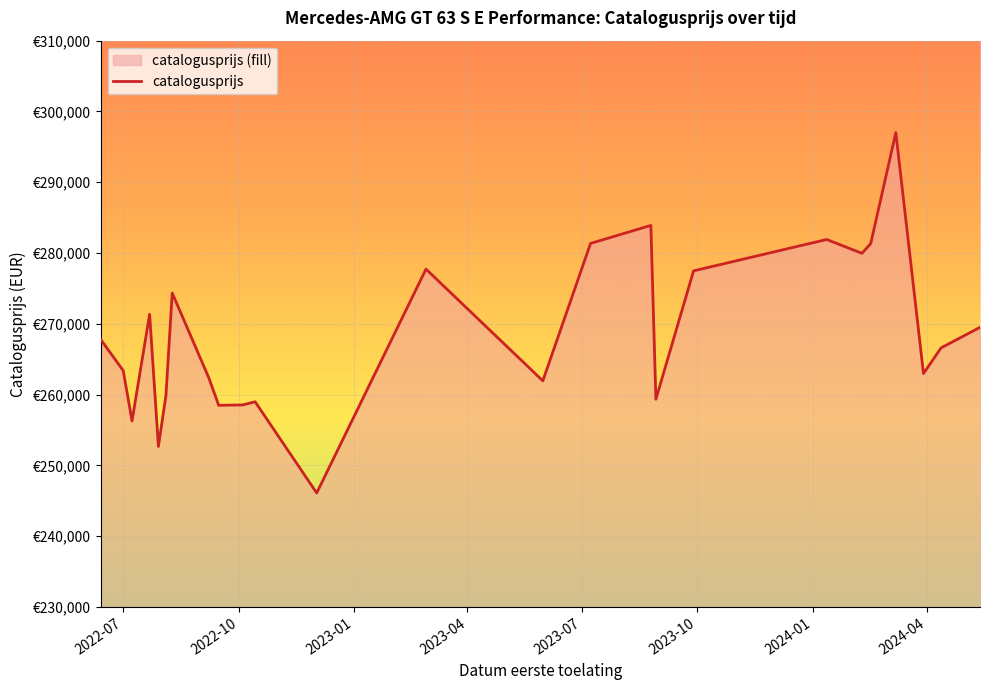

Reading left to right, list all the values displayed in this chart.

267801	263371	256268	271339	252662	259886	274339	262409	258476	258531	258979	246086	277721	261936	281351	283898	259335	277473	281909	279953	281322	297016	262966	266591	269495